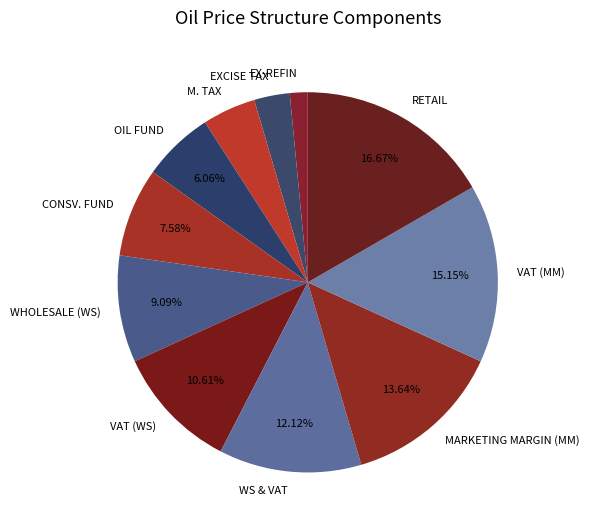

Rank the categories by value from lowest to highest.

EX-REFIN, EXCISE TAX, M. TAX, OIL FUND, CONSV. FUND, WHOLESALE (WS), VAT (WS), WS & VAT, MARKETING MARGIN (MM), VAT (MM), RETAIL